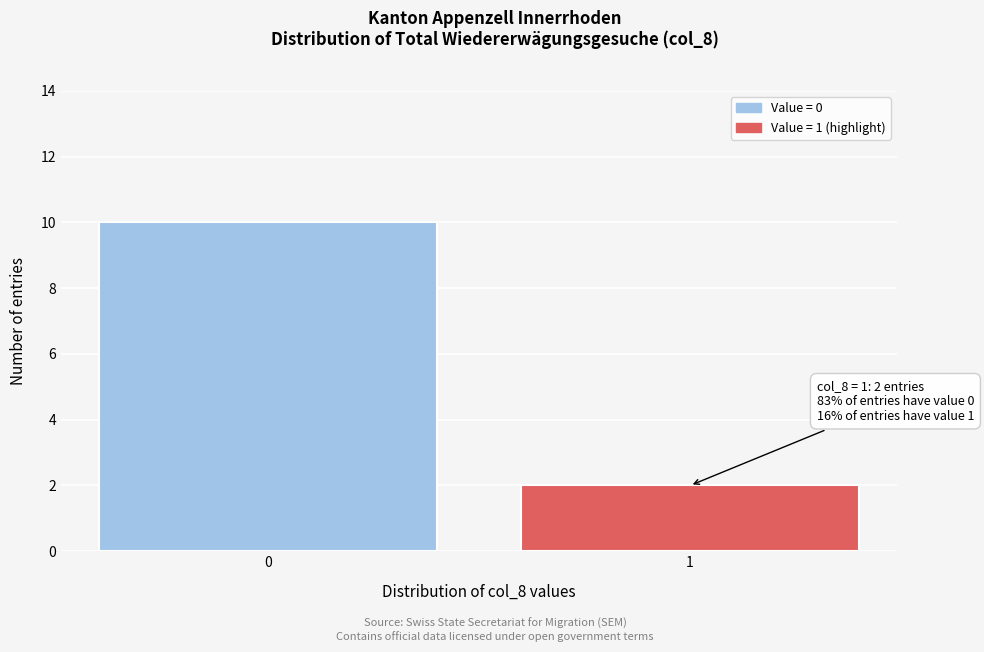

Reading left to right, transcribe all the data shown in this chart.

10	2